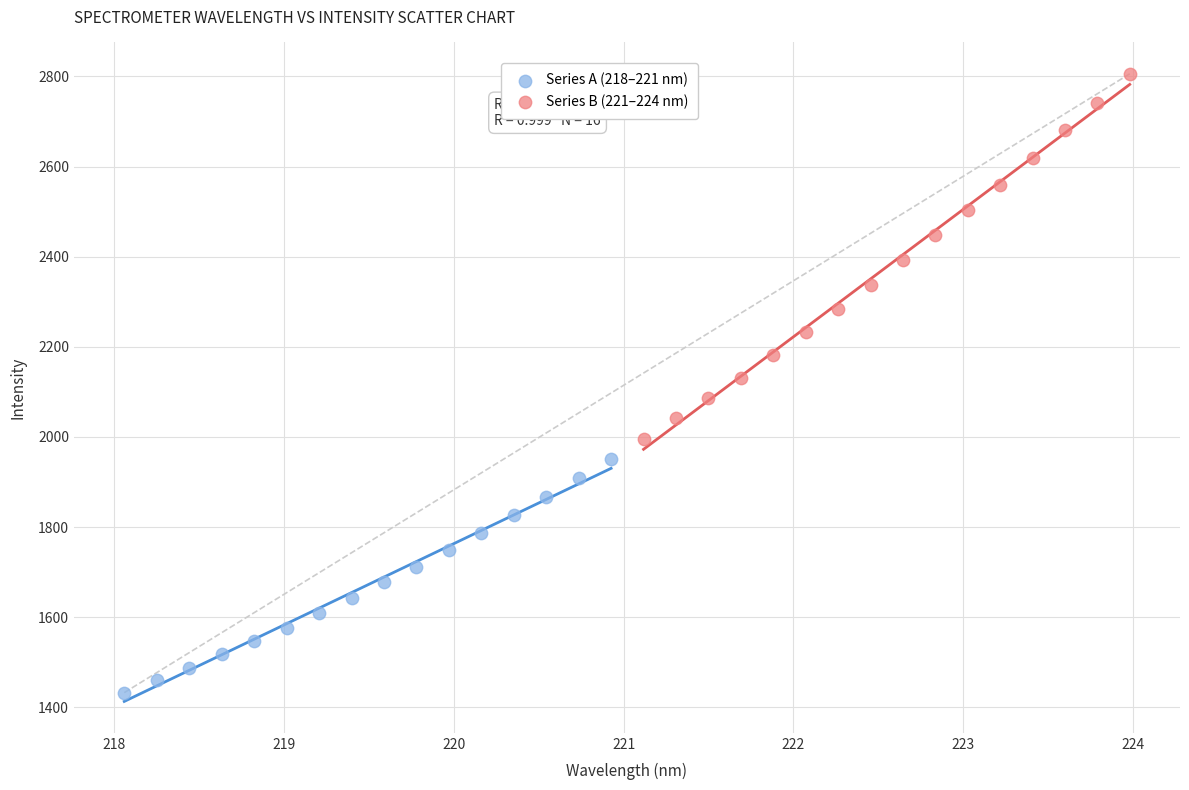

Which series contains the highest Y value?

Series B (221–224 nm)